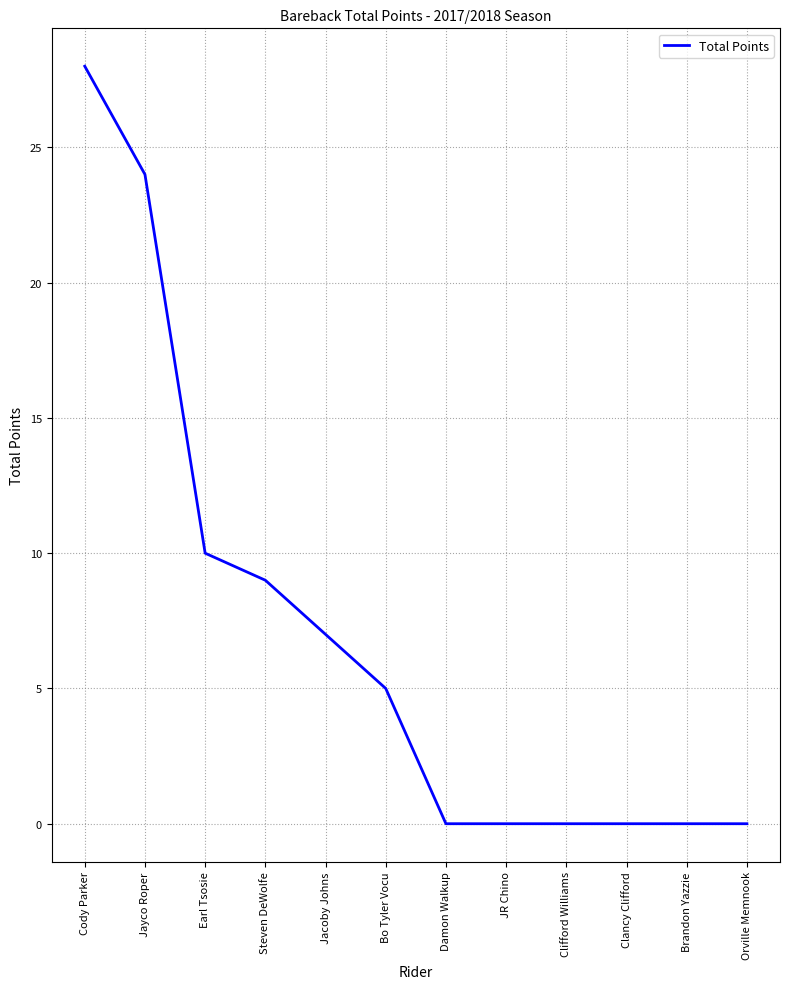

Between Jacoby Johns and Bo Tyler Vocu, which is larger?

Jacoby Johns